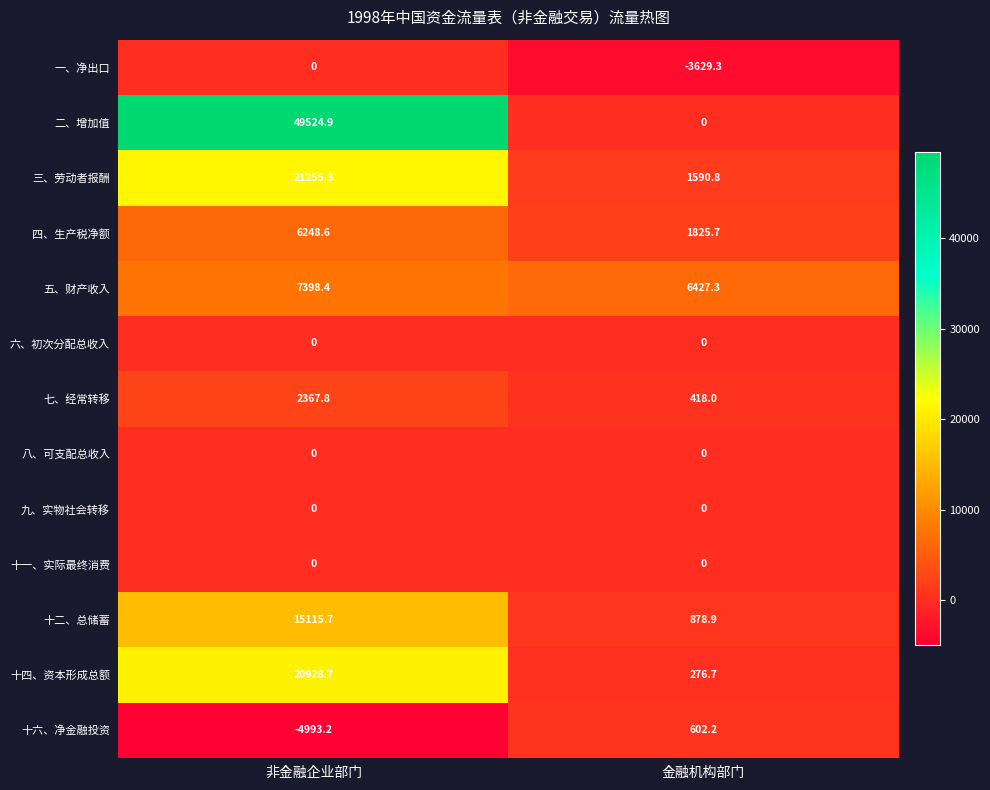

Is the value of 十四、资本形成总额 at 金融机构部门 greater than the value of 六、初次分配总收入 at 金融机构部门?

Yes